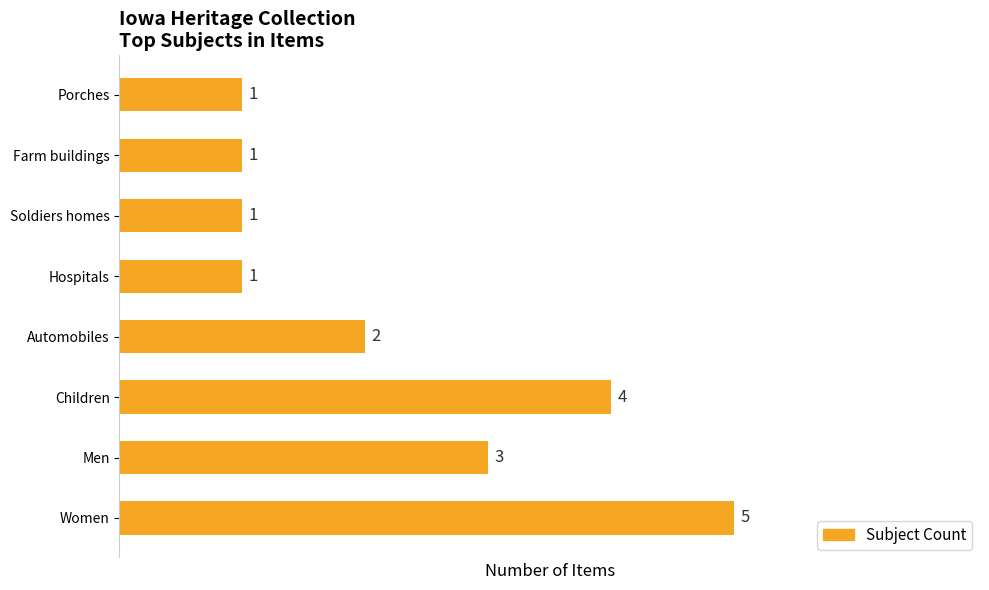

The value at Soldiers homes is 1. True or false?

True